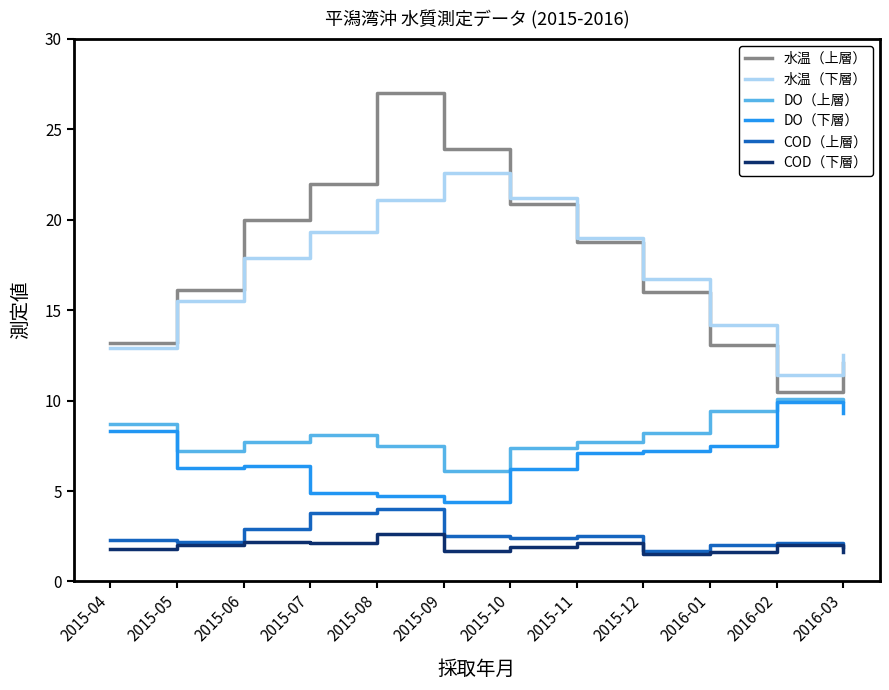

True or false: DO（上層） and COD（下層） cross at least once.

False